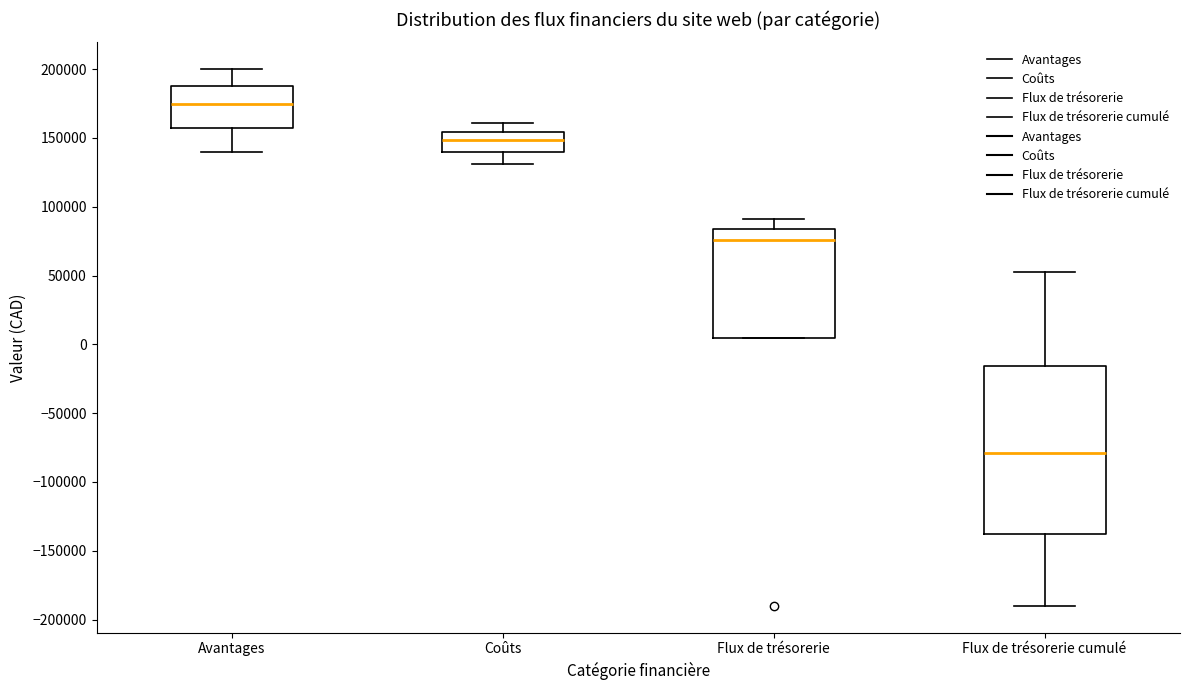

Reading left to right, transcribe this box plot: for each box, give where its median line is, the range the box spans, and where its two whiskers end, as read against the y-axis. The values are not printed on the chart, so give them approximately, as read against the axis.

Avantages: median 175000, box 160000 to 190000, whiskers 140000 to 200000
Coûts: median 150000, box 140000 to 155000, whiskers 130000 to 160000
Flux de trésorerie: median 75000, box 5000 to 85000, whiskers 5000 to 90000
Flux de trésorerie cumulé: median -80000, box -140000 to -15000, whiskers -190000 to 55000